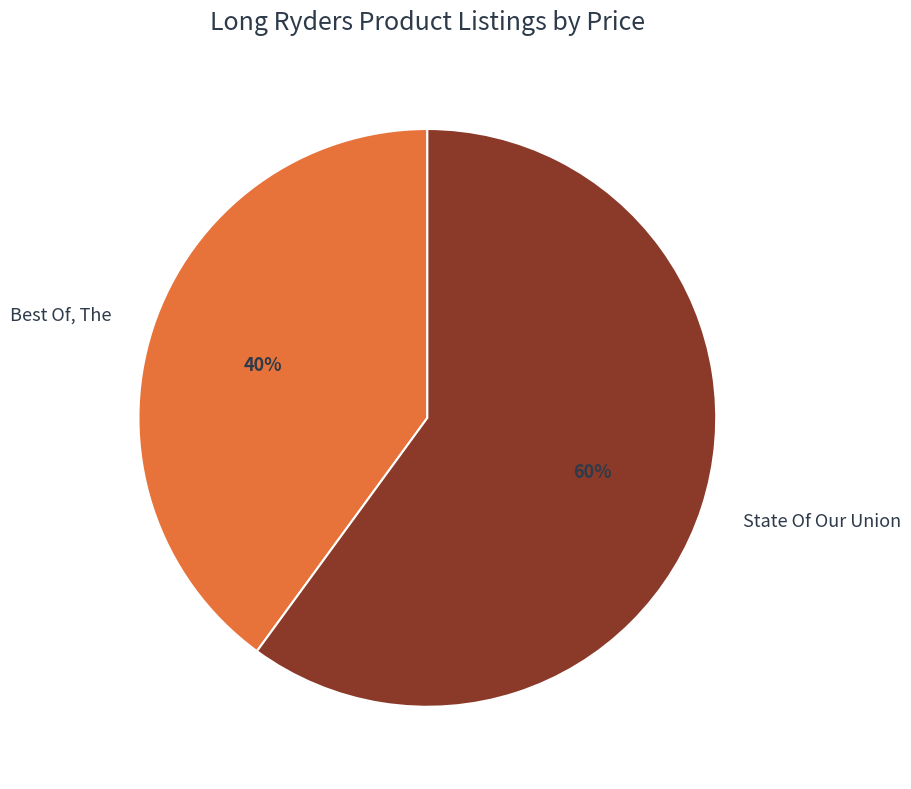

To the nearest percent, what portion does Best Of, The represent?

40%